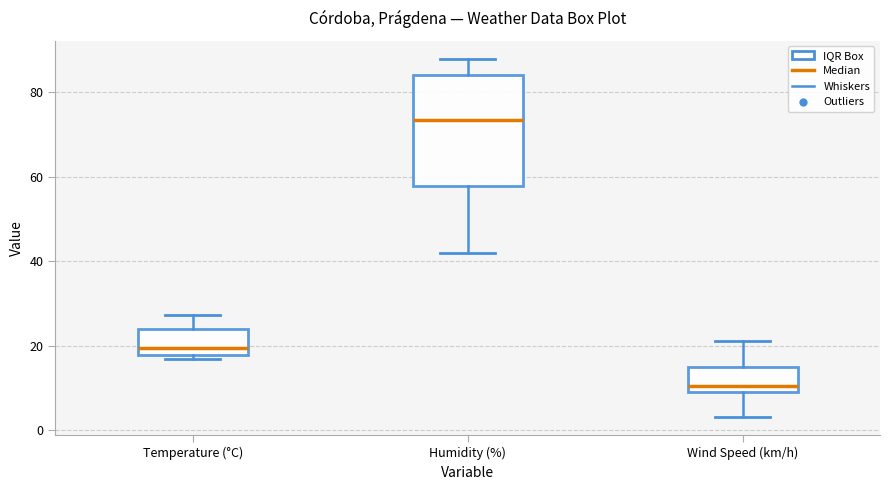

Reading left to right, transcribe this box plot: for each box, give where its median line is, the range the box spans, and where its two whiskers end, as read against the y-axis. The values are not printed on the chart, so give them approximately, as read against the axis.

Temperature (°C): median 20, box 18 to 24, whiskers 16 to 28
Humidity (%): median 74, box 58 to 84, whiskers 42 to 88
Wind Speed (km/h): median 10 (just above the box's lower edge), box 10 to 16, whiskers 4 to 22